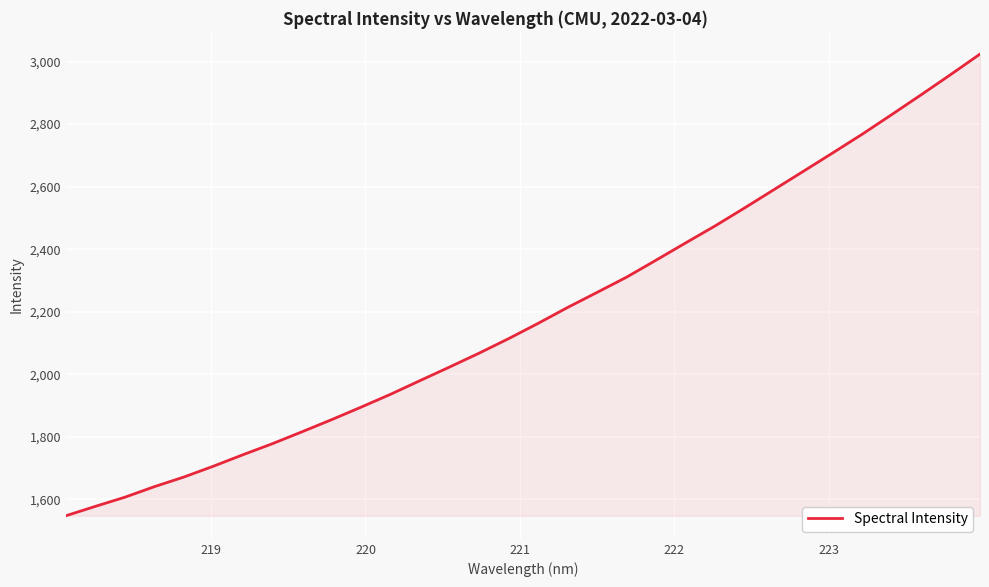

What is the greatest value displayed?

3024.1